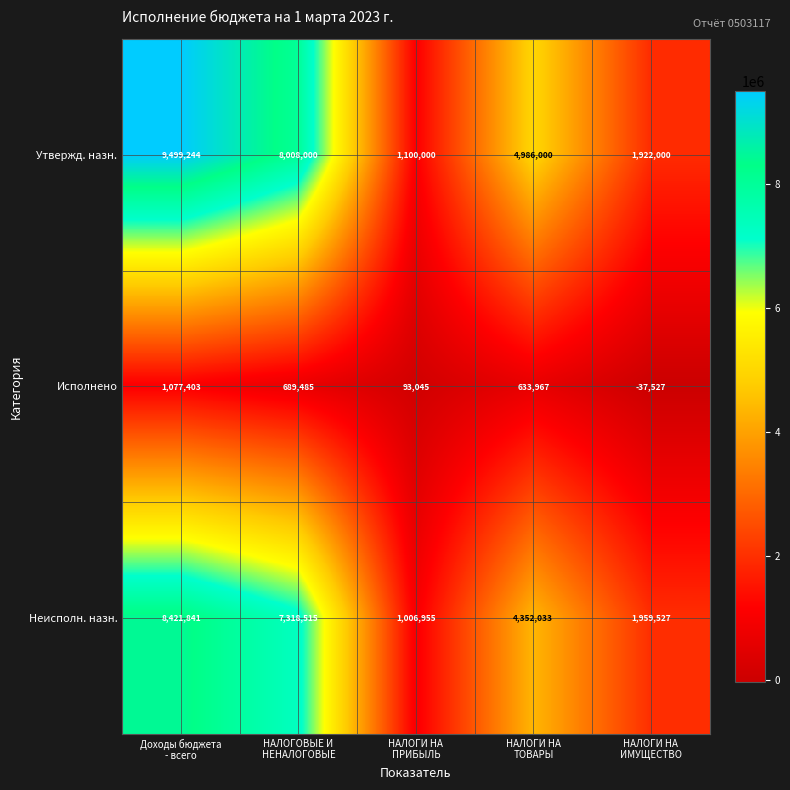

Which series has the largest range (max minus min)?

Утвержд. назн.